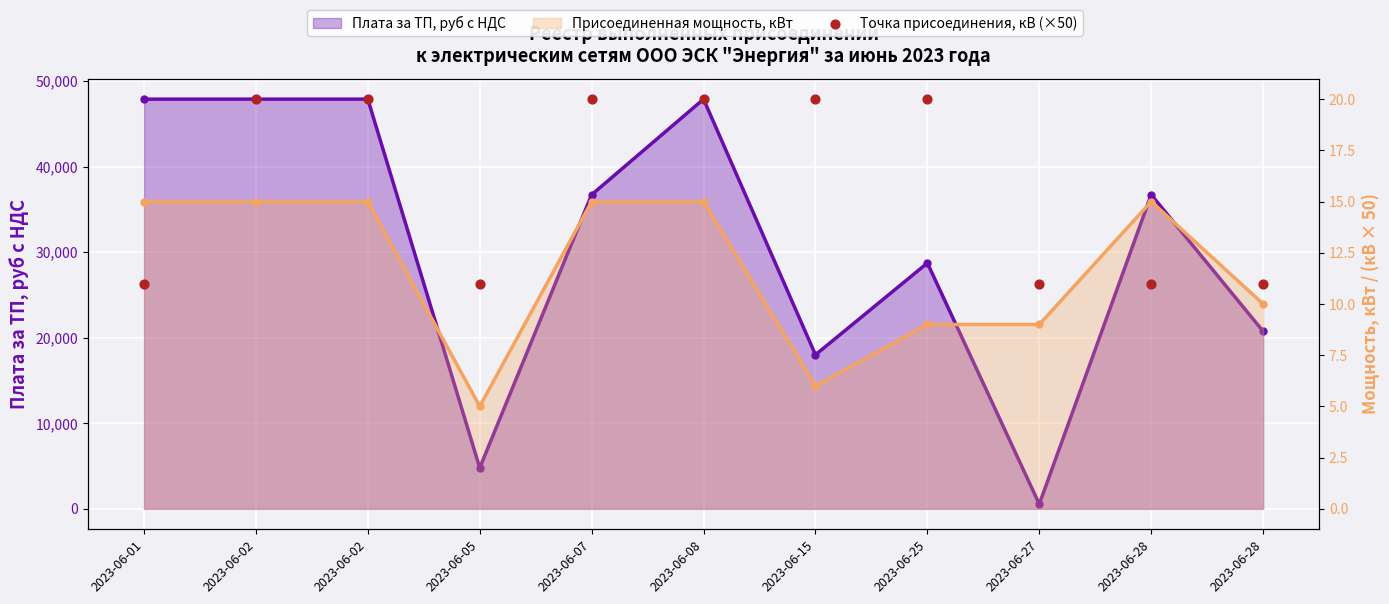

Between 2023-06-27 and 2023-06-02, which is larger?

2023-06-02